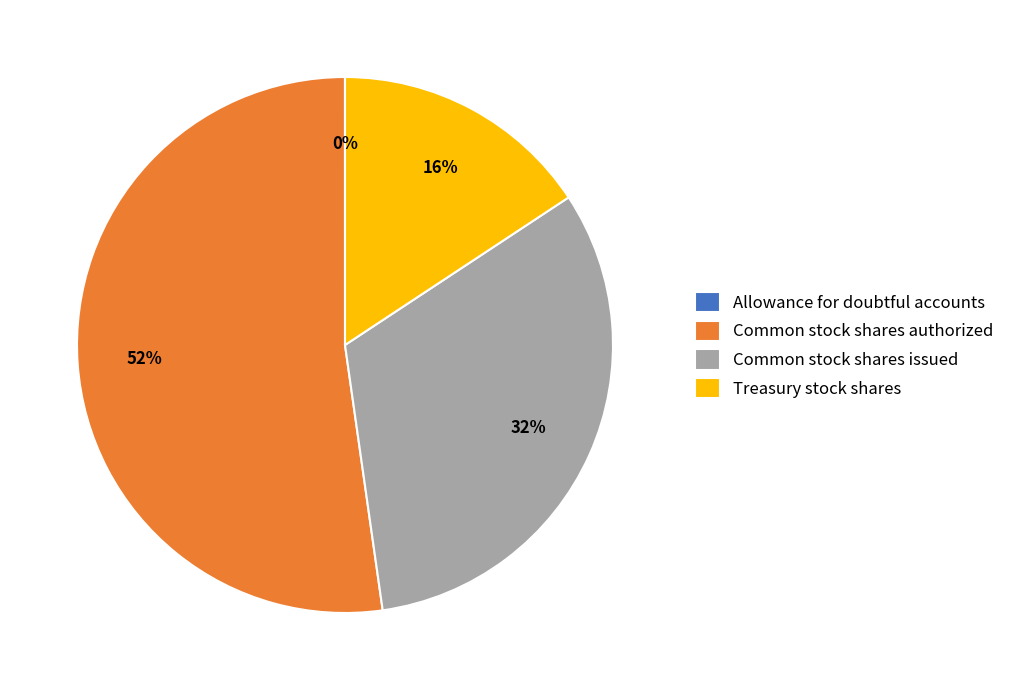

To the nearest percent, what is the average slice percentage?

25%